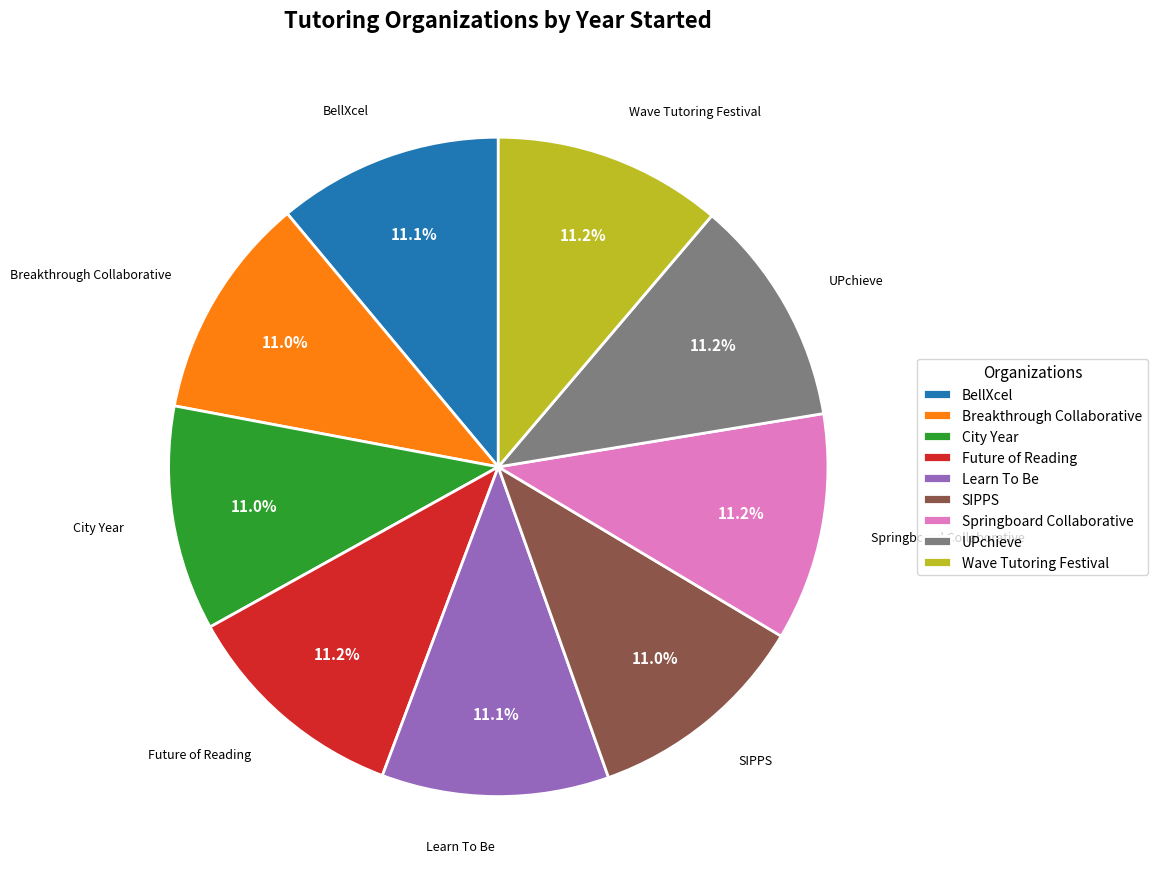

Do Learn To Be and UPchieve together represent more than half of the pie?

No